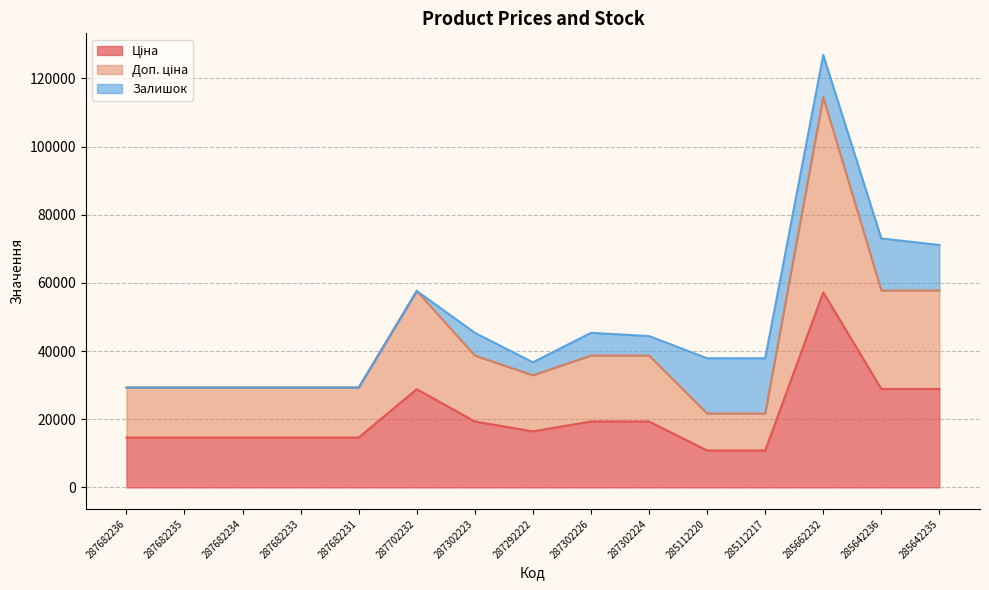

At which category does the chart reach its minimum across all series?

285112220